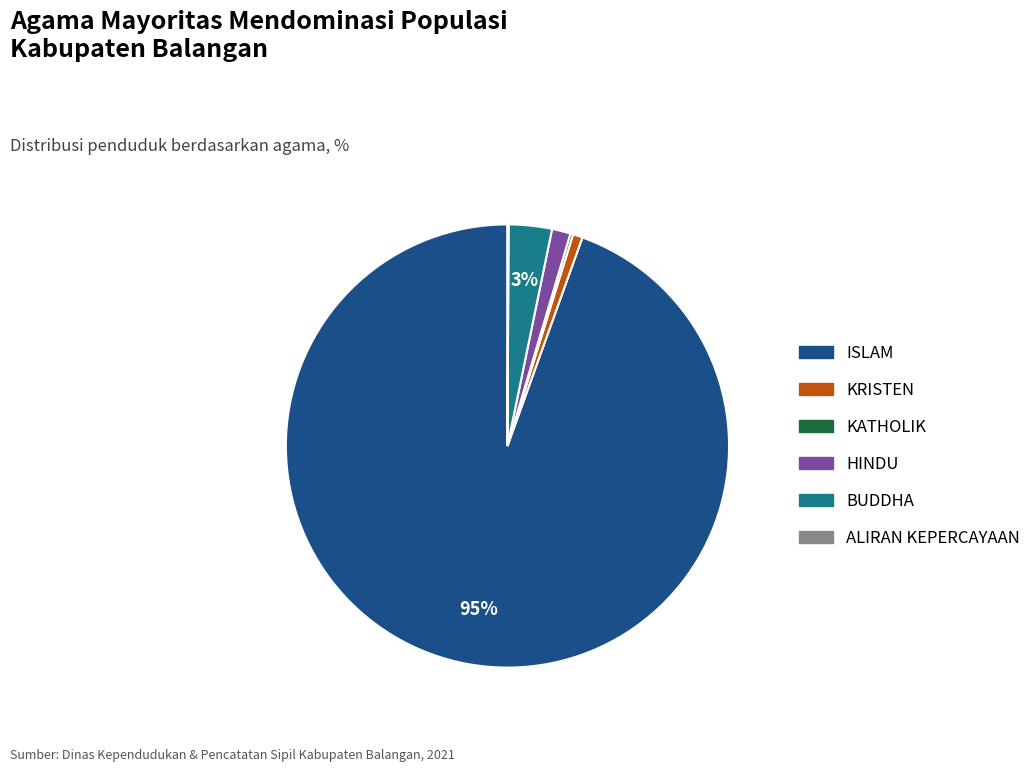

Is there any slice that represents more than half of the pie?

Yes